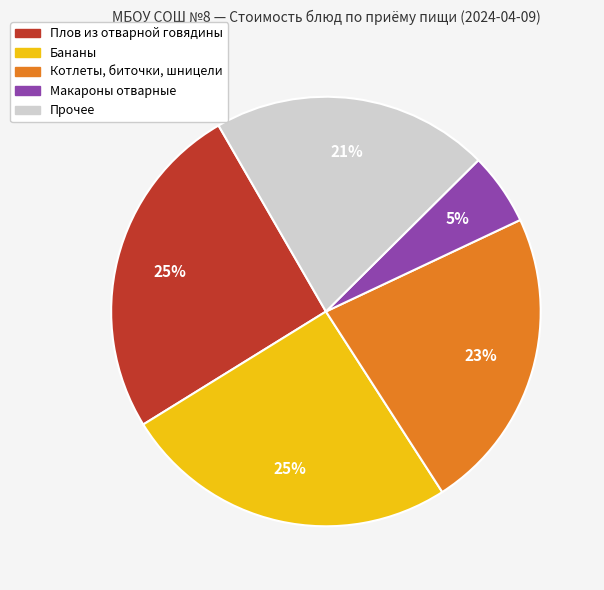

The Бананы slice represents 40% of the pie. True or false?

False